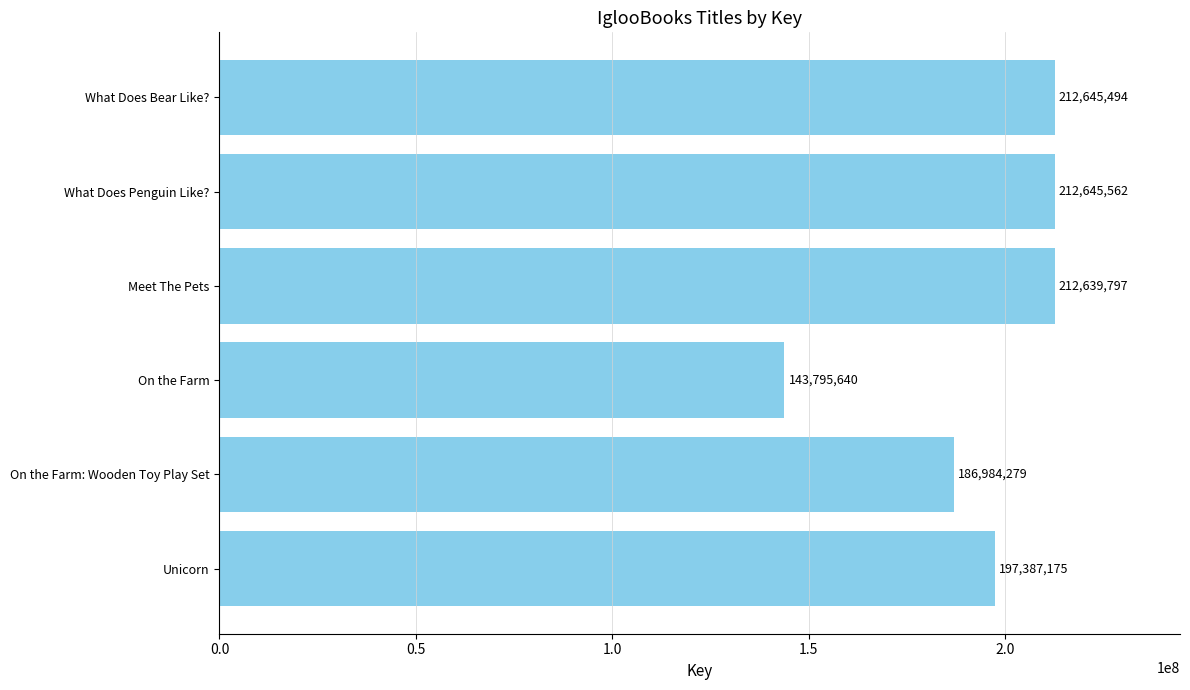

List the labels in order of value, largest first.

What Does Penguin Like?, What Does Bear Like?, Meet The Pets, Unicorn, On the Farm: Wooden Toy Play Set, On the Farm